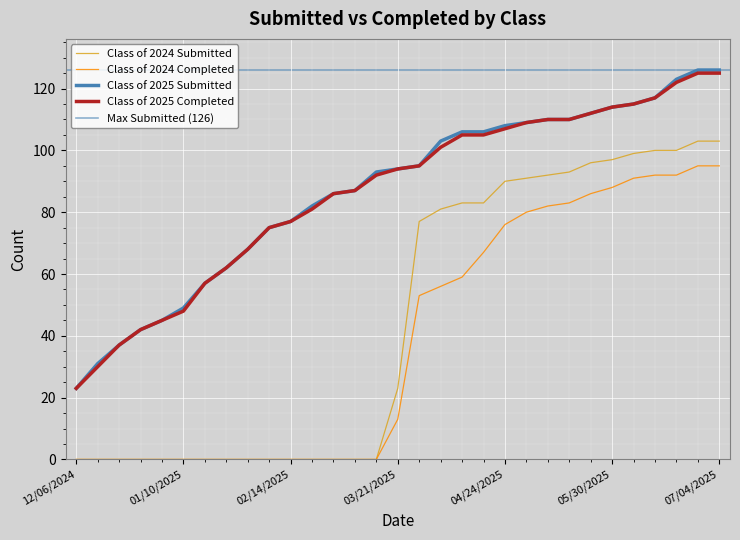

What is the label of the 3rd point from the left?

12/20/2024